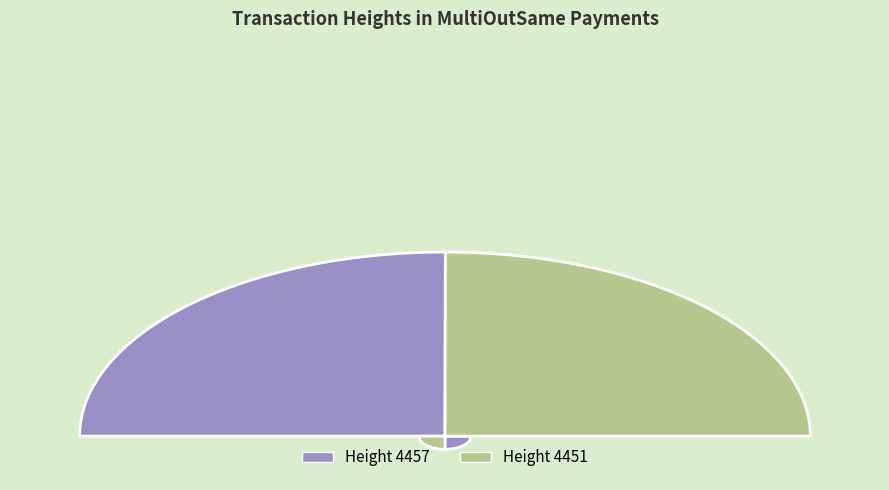

Rank the categories by value from highest to lowest.

4457, 4451